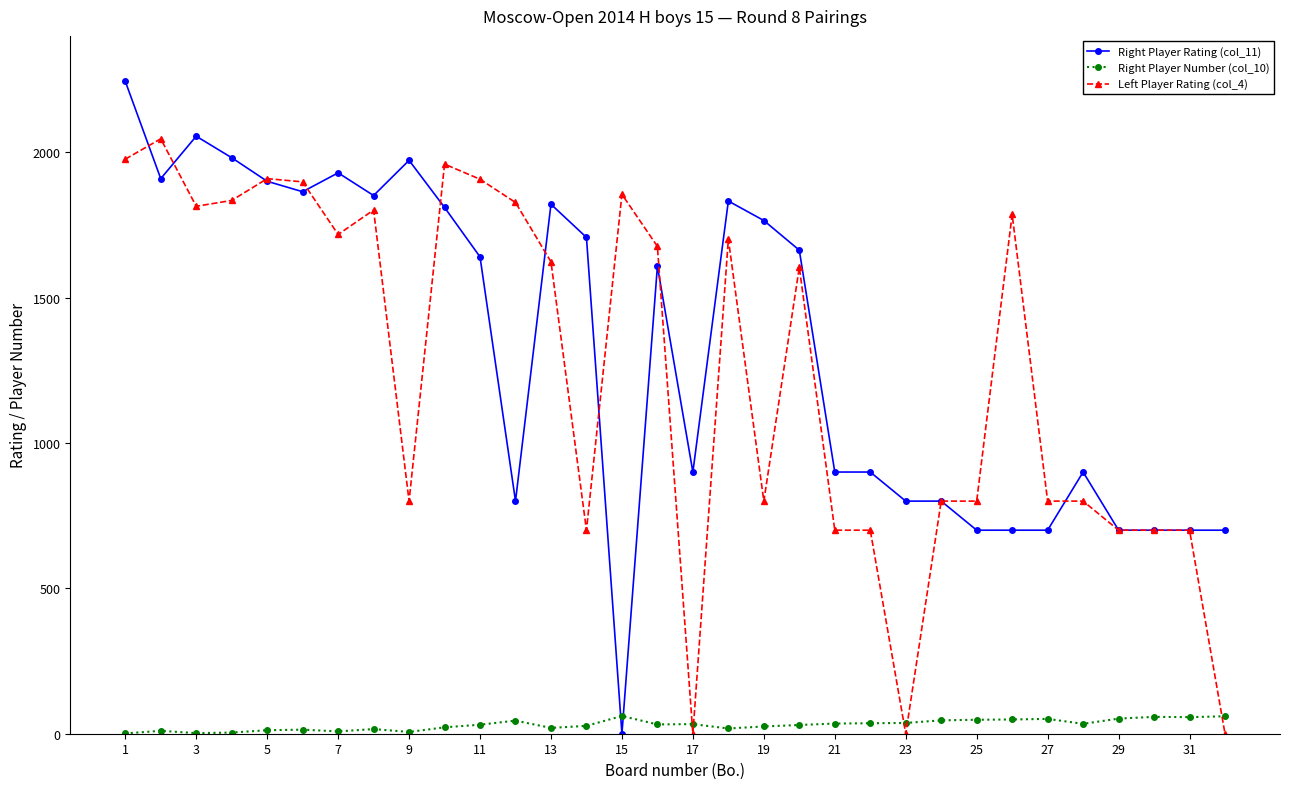

True or false: Right Player Rating (col_11) has more than 1 interior local peaks.

True